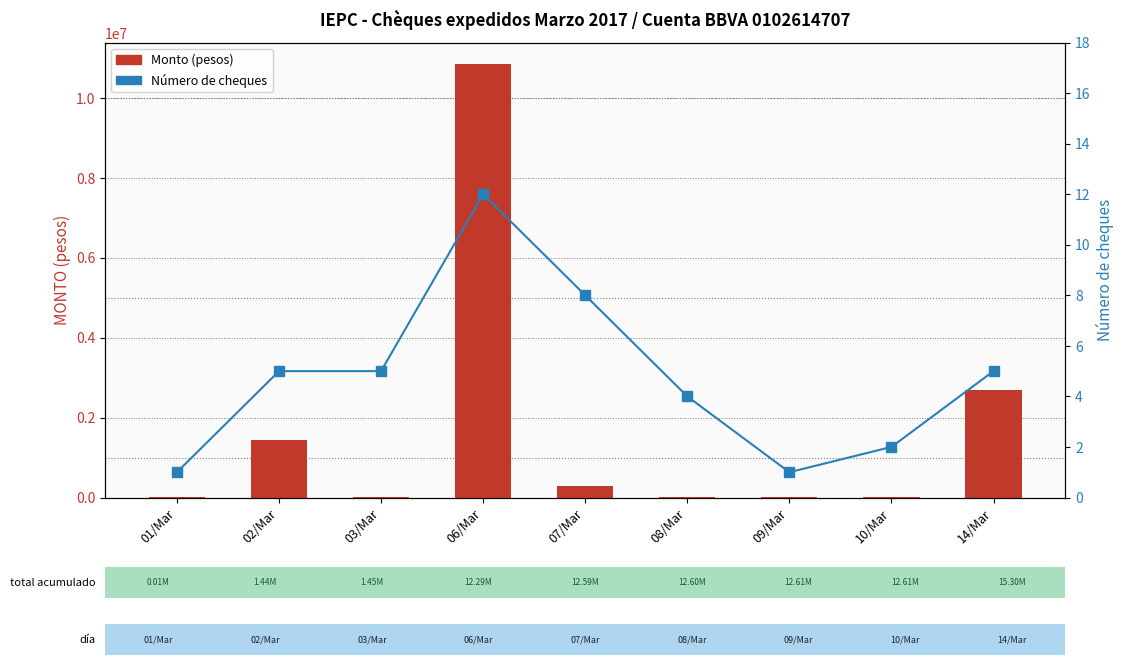

At which label does Número de cheques first exceed 5?

06/Mar